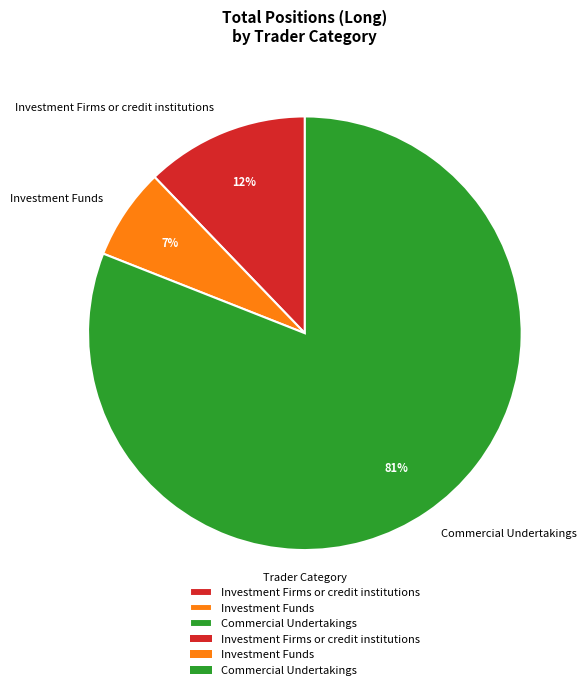

To the nearest percent, what is the difference between the Commercial Undertakings and Investment Firms or credit institutions slice percentages?

69%